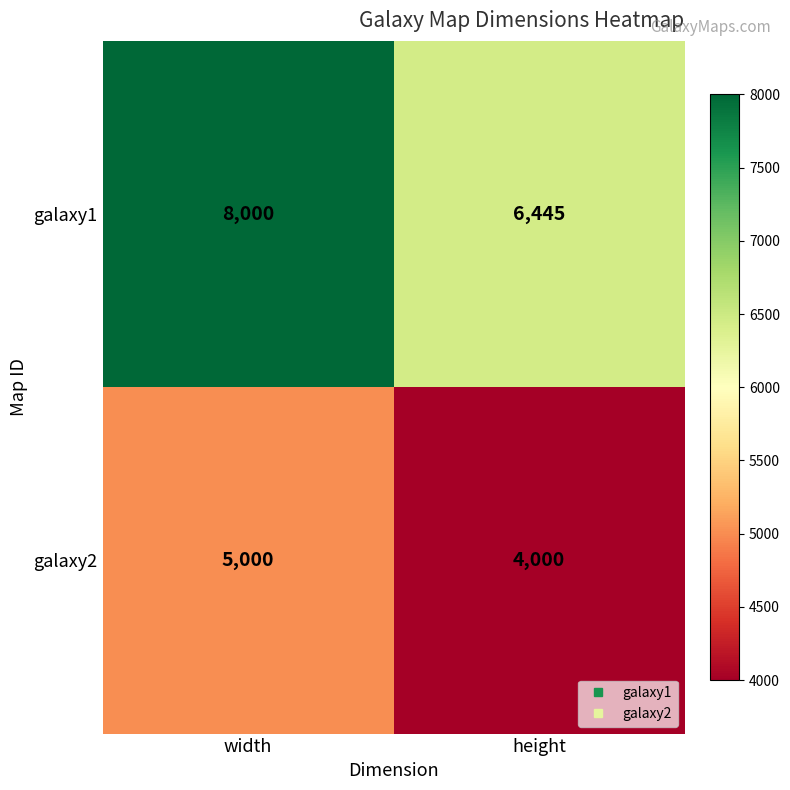

True or false: galaxy1 has a value of 12949 at width.

False